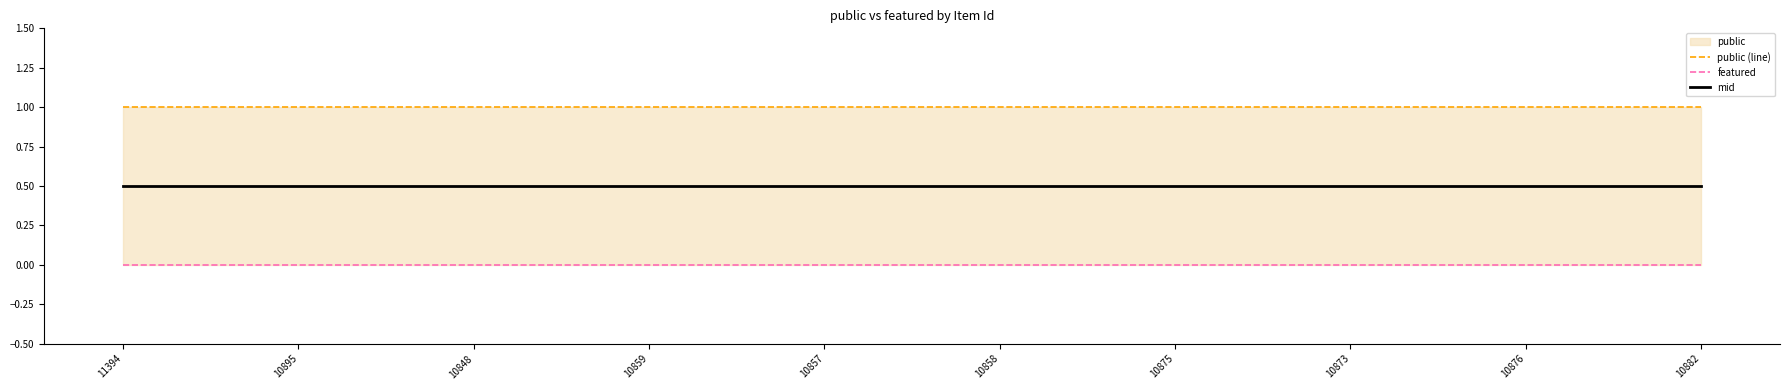

Is the value of featured at 10875 greater than the value of mid at 10876?

No